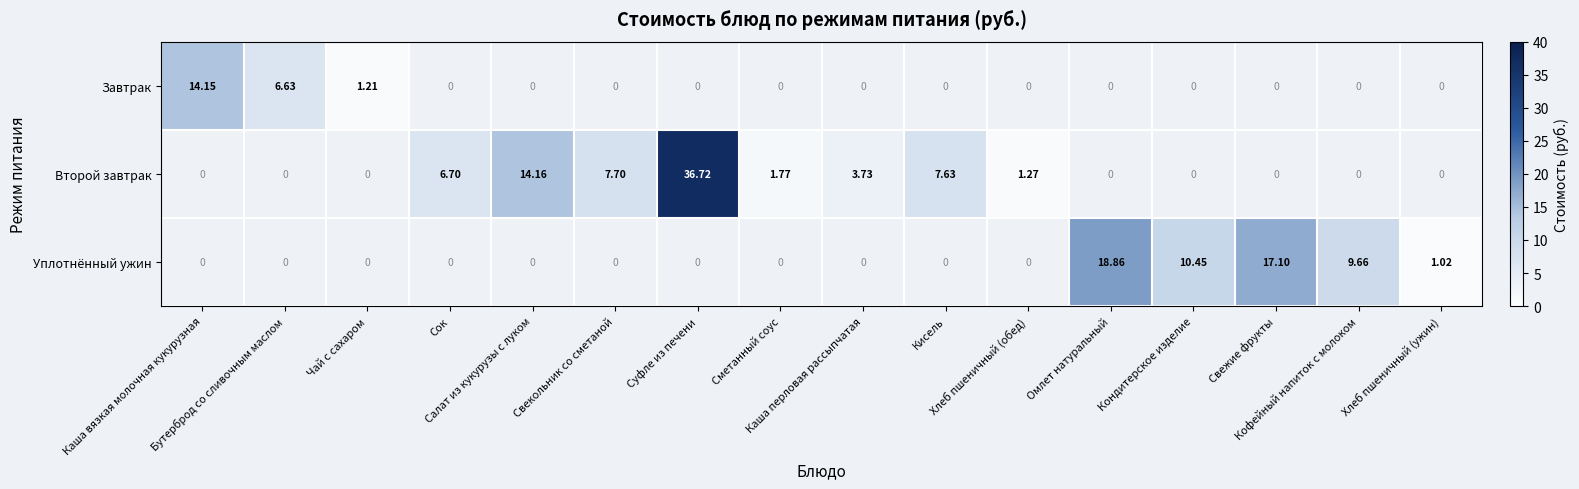

Which series has the largest total across all categories?

Второй завтрак